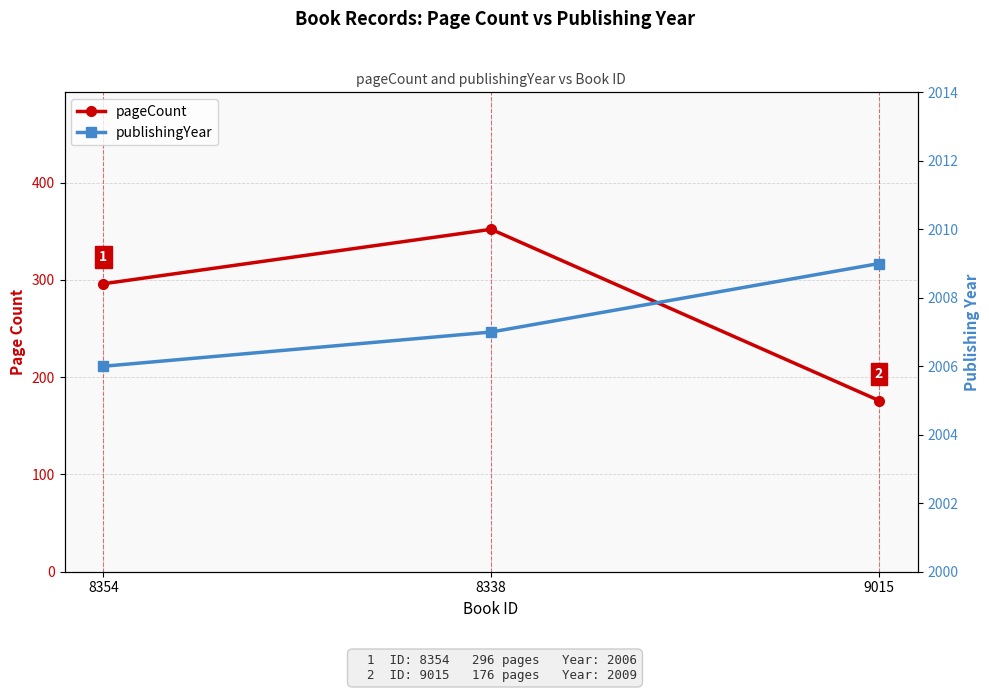

Is it true that publishingYear equals 2009 at 9015?

True